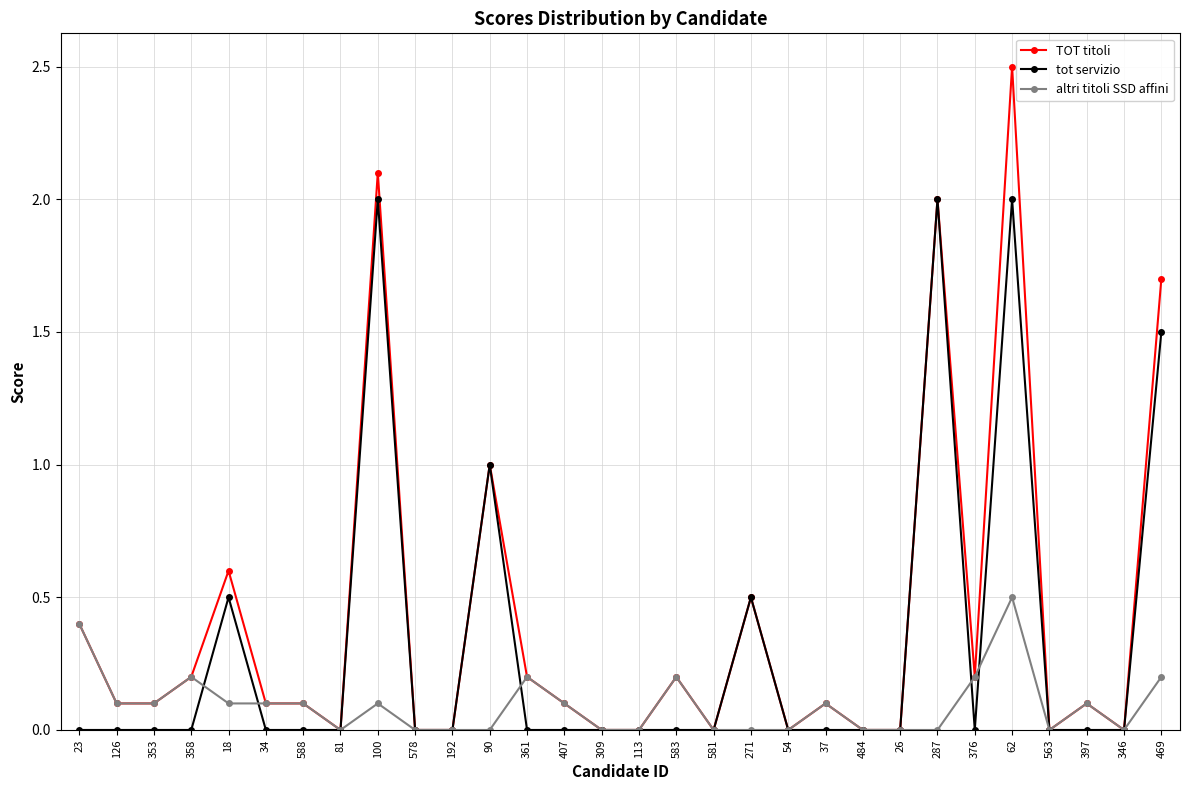

What is the difference between the highest and lowest values at 588?

0.1